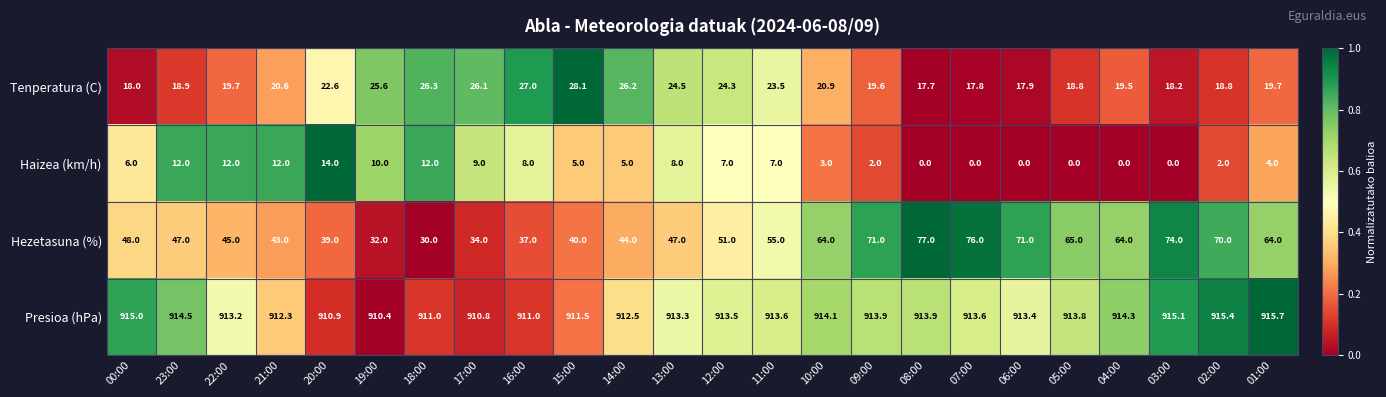

Rank the series at 09:00 from lowest to highest value.

Haizea (km/h), Tenperatura (C), Hezetasuna (%), Presioa (hPa)